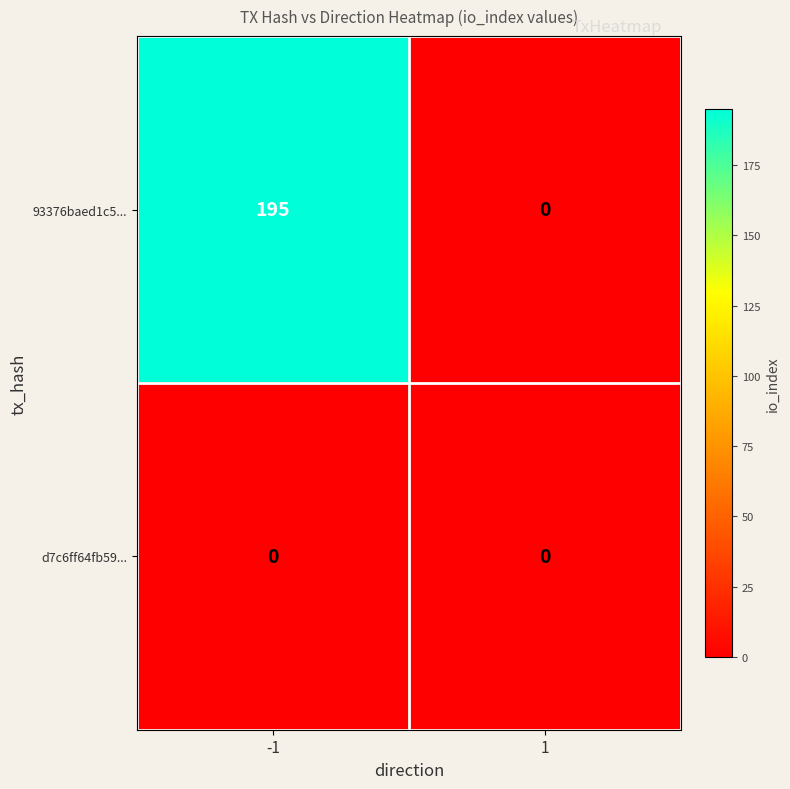

What is the spread (max minus min) of values at -1?

195